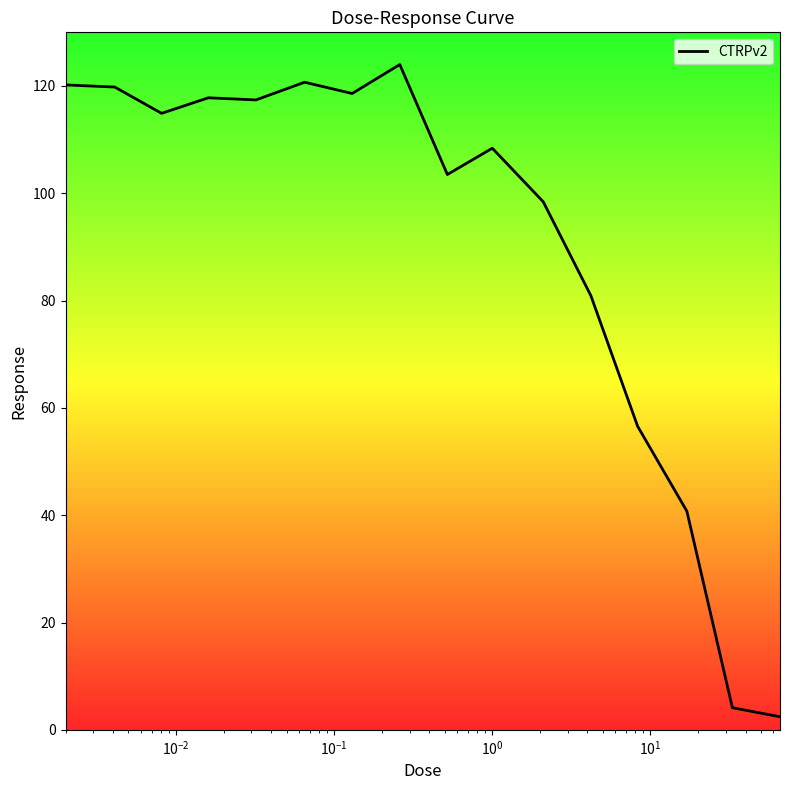

Does the chart have visible grid lines?

No